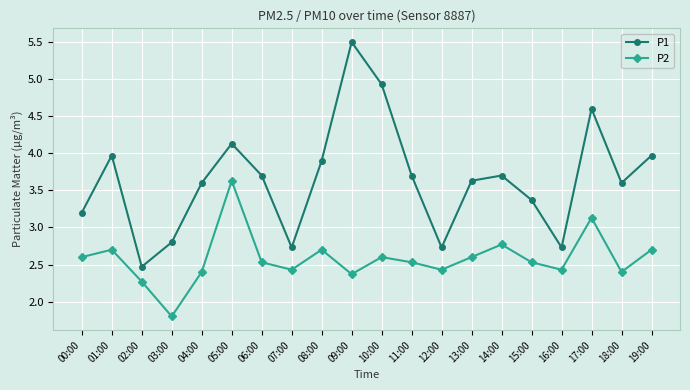

How many values in the P1 series exceed 3?

15